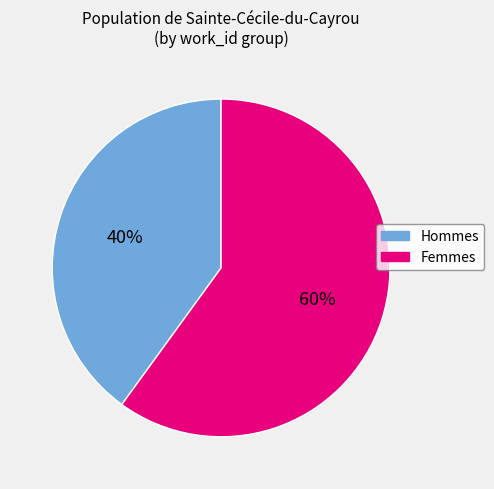

Is there any slice that represents more than half of the pie?

Yes